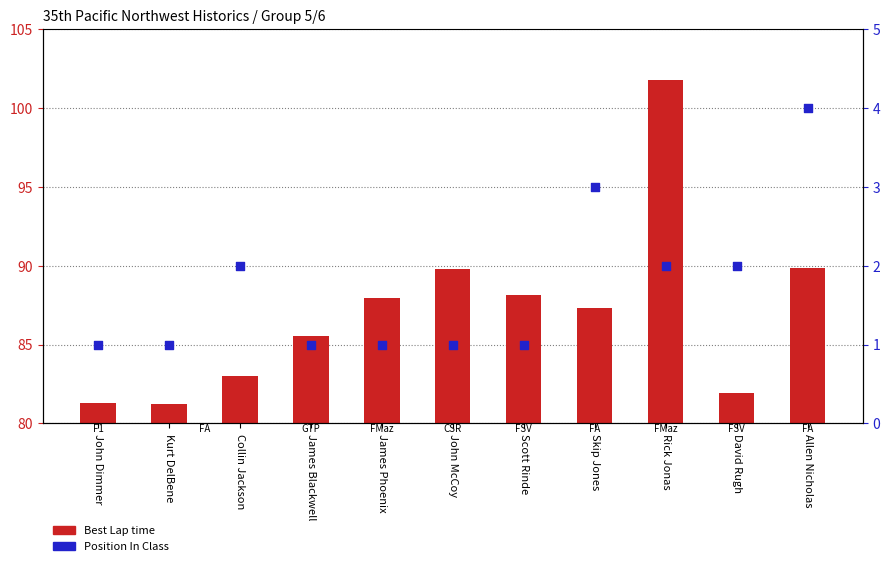

At which category is the sum across all series the highest?

Rick Jonas